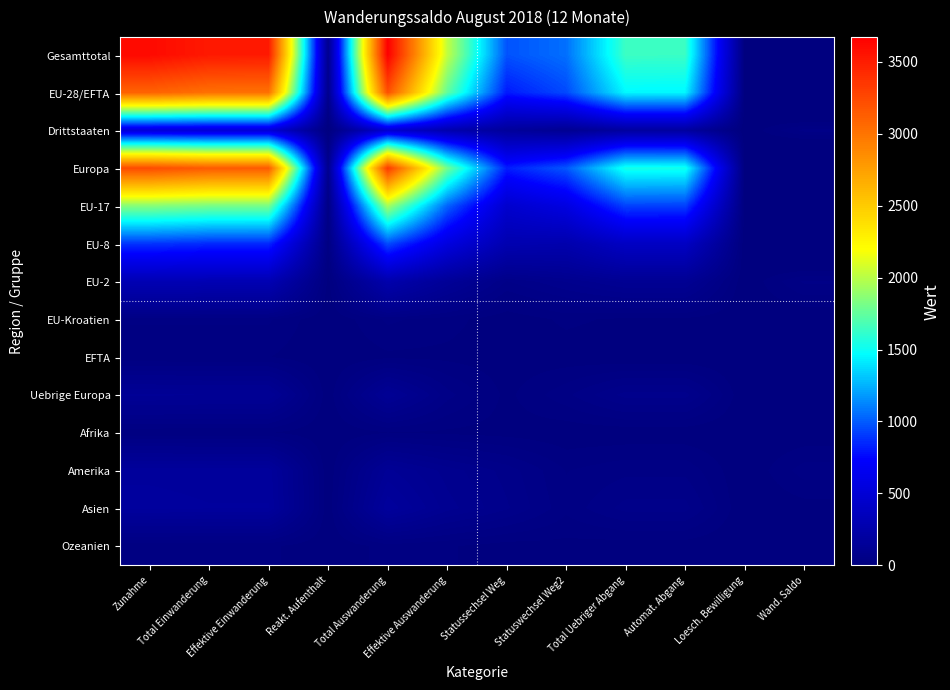

What is the difference between the highest and lowest values at Loesch. Bewilligung?

5